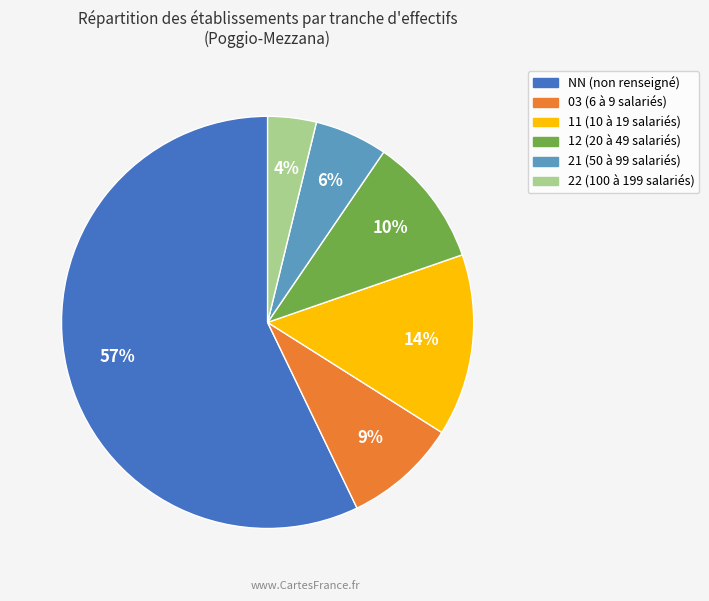

To the nearest percent, what is the difference between the largest and smallest slice percentages?

53%